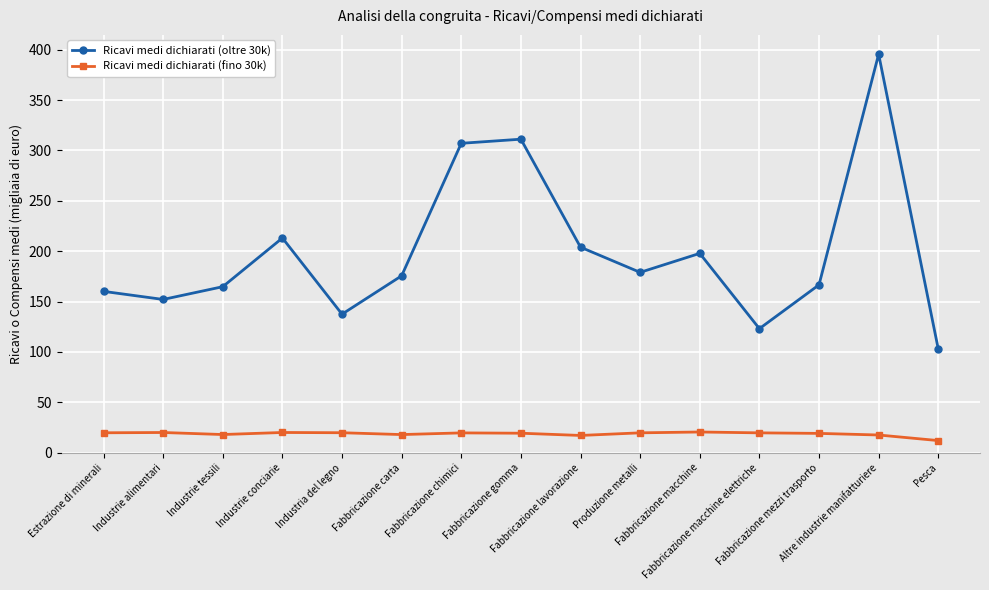

The Ricavi medi dichiarati (fino 30k) series shows 4.0 at Industrie alimentari. True or false?

False